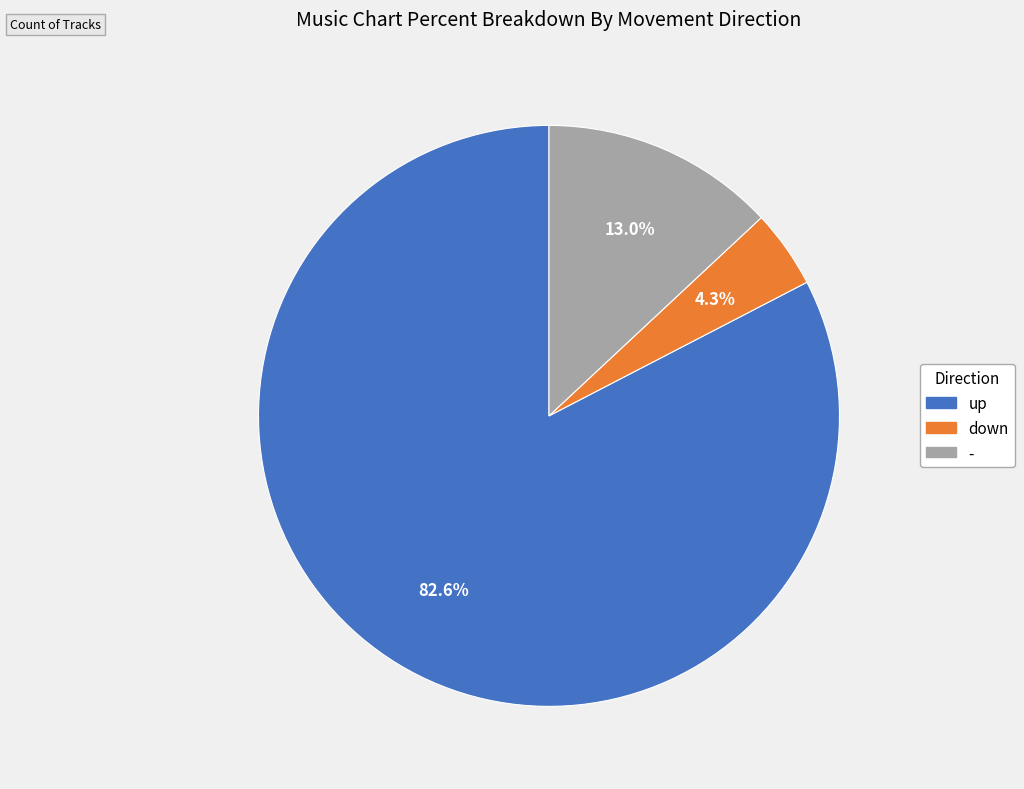

How many slices are in this pie chart?

3